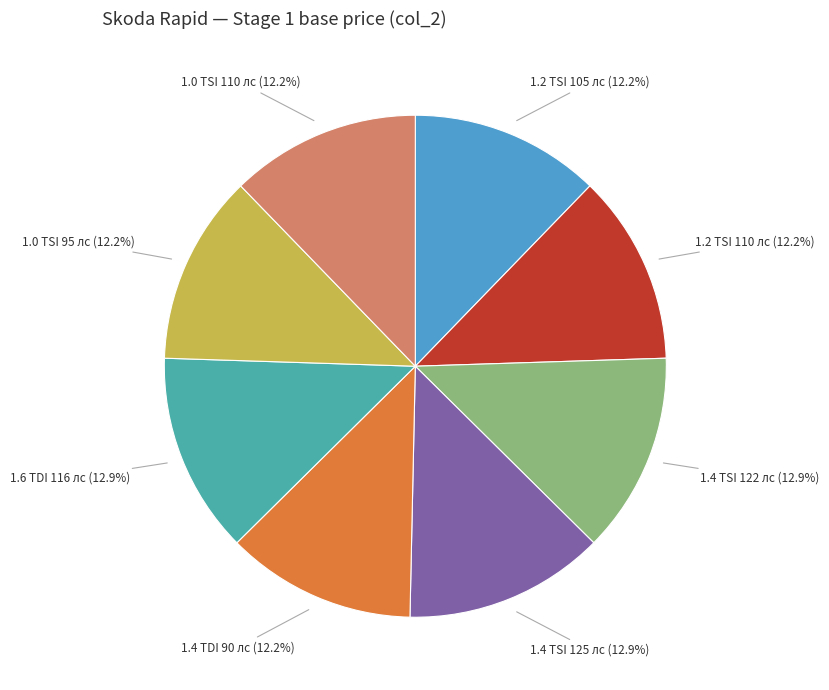

What is the ratio of the value at 1.2 TSI 105 лс to the value at 1.0 TSI 110 лс?

1.0